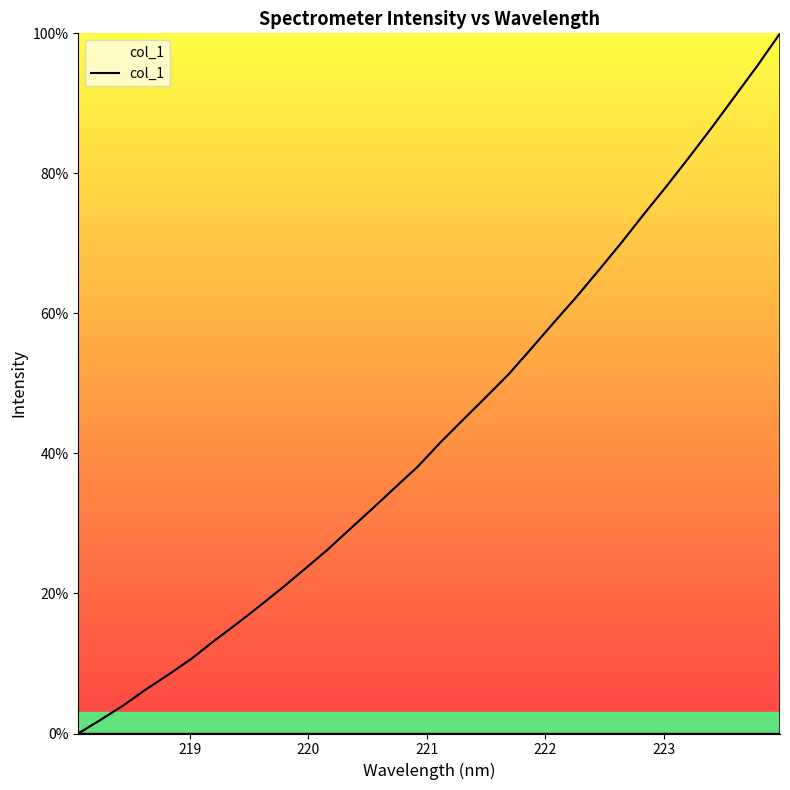

What is the greatest value displayed?

100.0